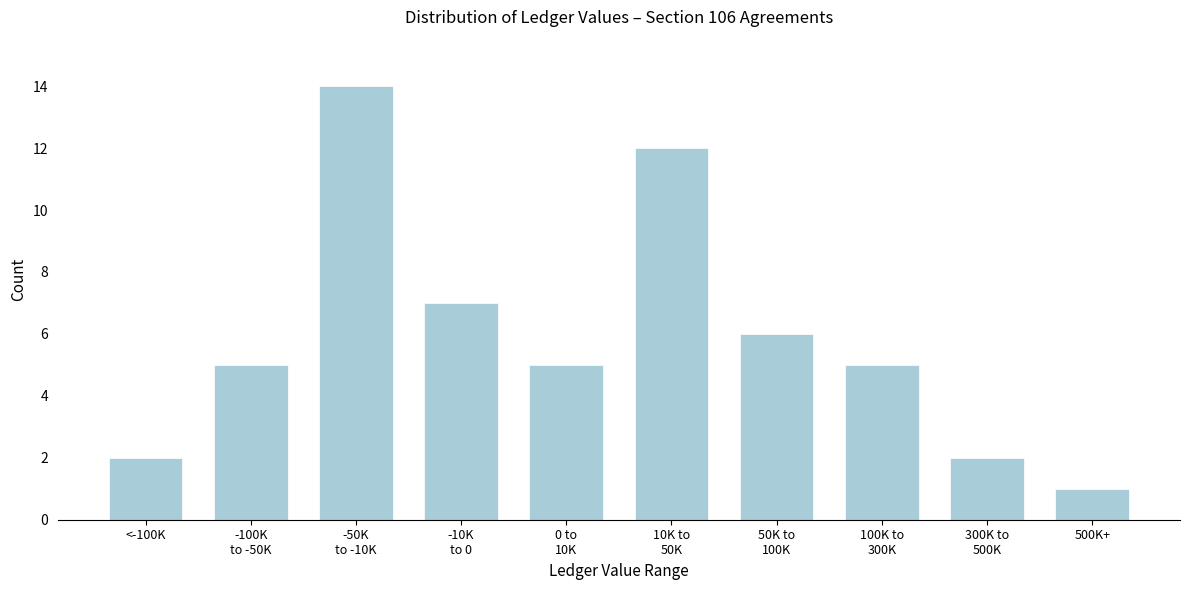

Reading right to left, list all the values displayed in this chart.

1	2	5	6	12	5	7	14	5	2